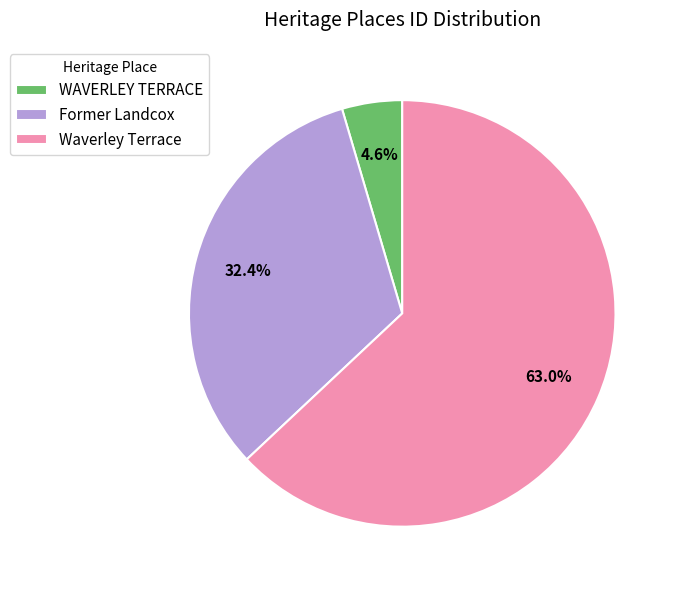

Do Waverley Terrace and Former Landcox together represent more than half of the pie?

Yes